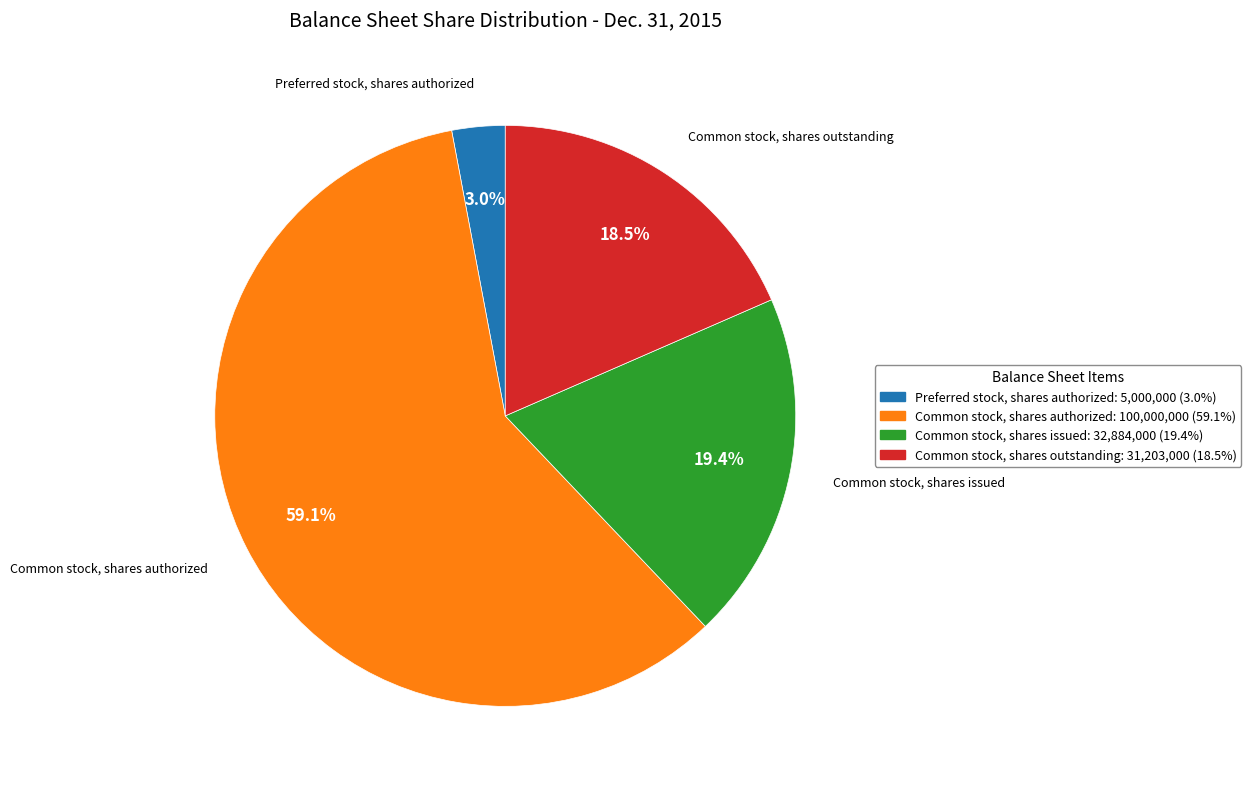

Count the number of slices in the pie.

4